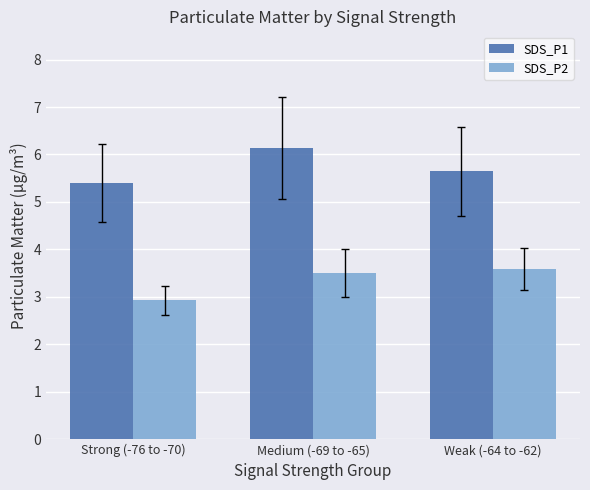

What is the difference between the maximum and minimum values in the SDS_P1 series?

0.7